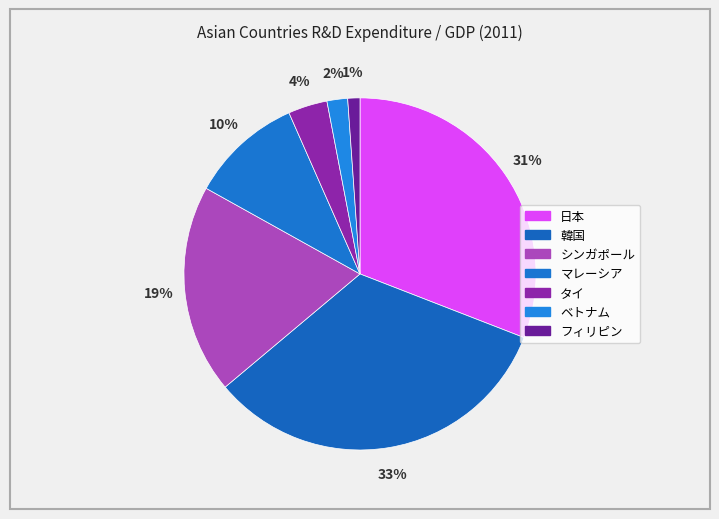

Count the number of slices in the pie.

7